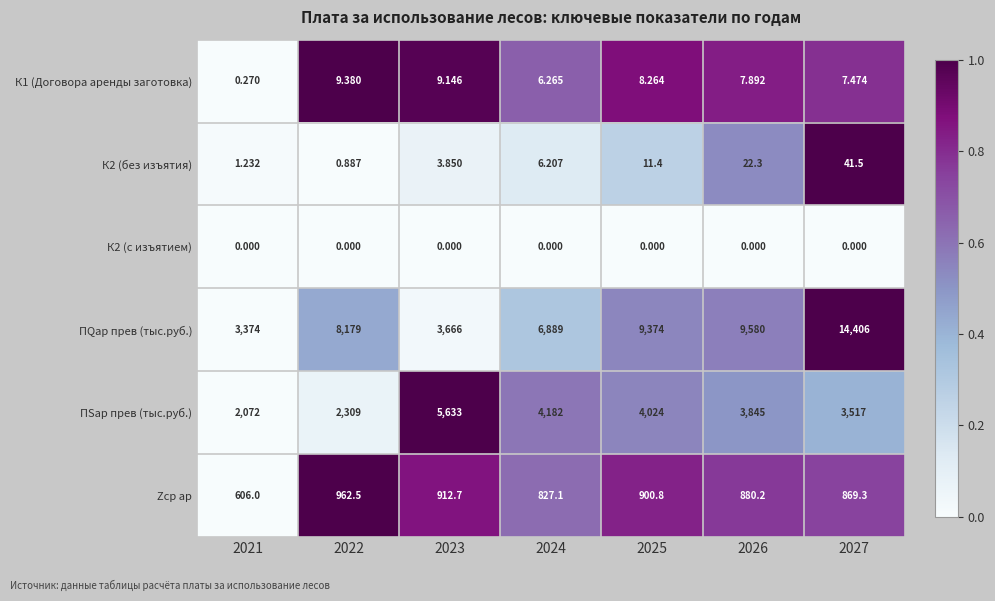

Between 2021 and 2022, which series saw the biggest shift?

ПQар прев (тыс.руб.)